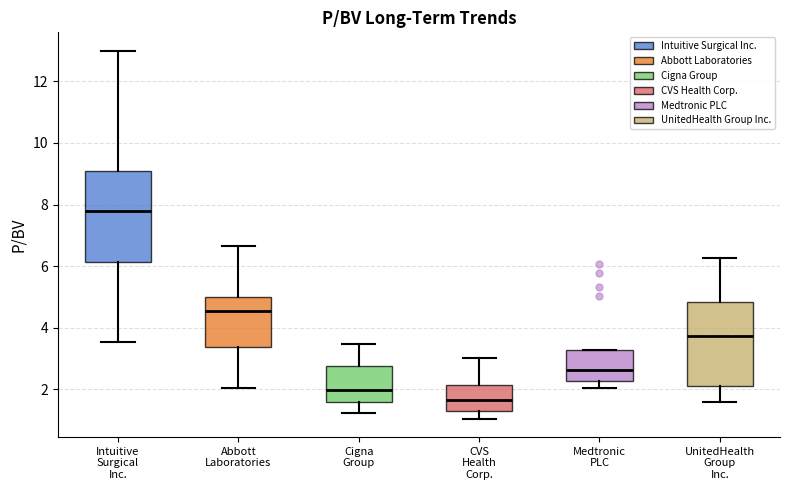

Reading left to right, read every box against the y-axis: the position of its median line, the range the box covers, and the ends of its whiskers. The values are not printed on the chart, so give them approximately, as read against the axis.

Intuitive Surgical Inc.: median 7.8, box 6.2 to 9.2, whiskers 3.6 to 13.0
Abbott Laboratories: median 4.6, box 3.4 to 5.0, whiskers 2.0 to 6.6
Cigna Group: median 2.0, box 1.6 to 2.8, whiskers 1.2 to 3.4
CVS Health Corp.: median 1.6, box 1.4 to 2.2, whiskers 1.0 to 3.0
Medtronic PLC: median 2.6, box 2.2 to 3.2, whiskers 2.0 to 3.2
UnitedHealth Group Inc.: median 3.8, box 2.2 to 4.8, whiskers 1.6 to 6.2